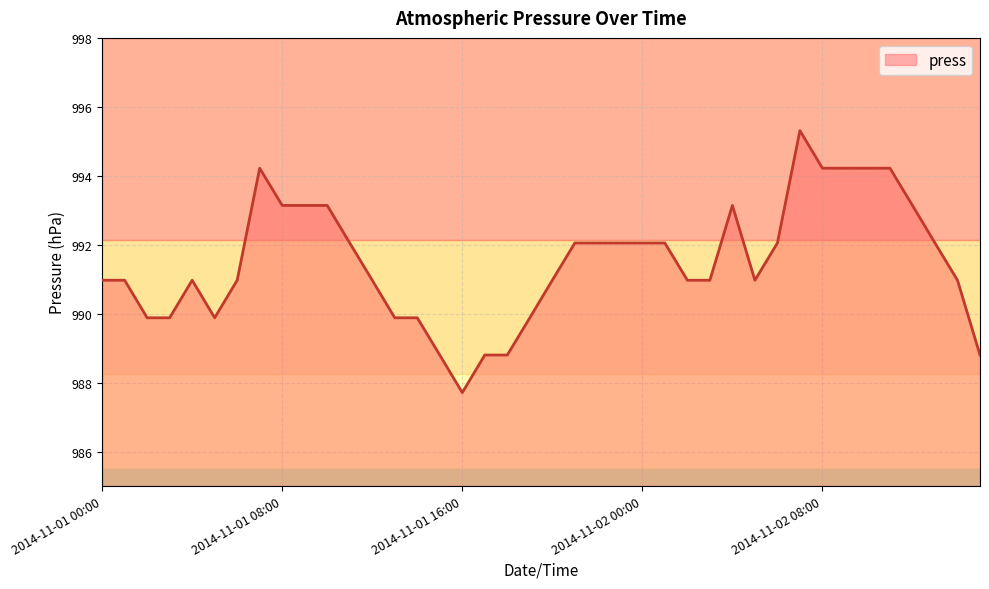

What is the maximum value shown in the chart?

995.3